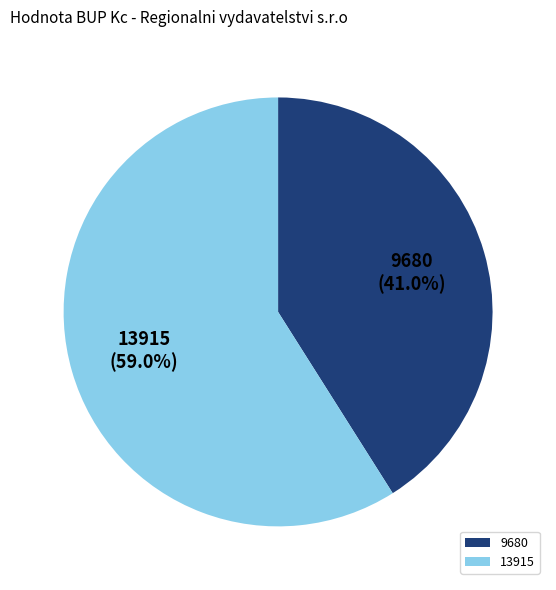

How many segments does this pie chart have?

2